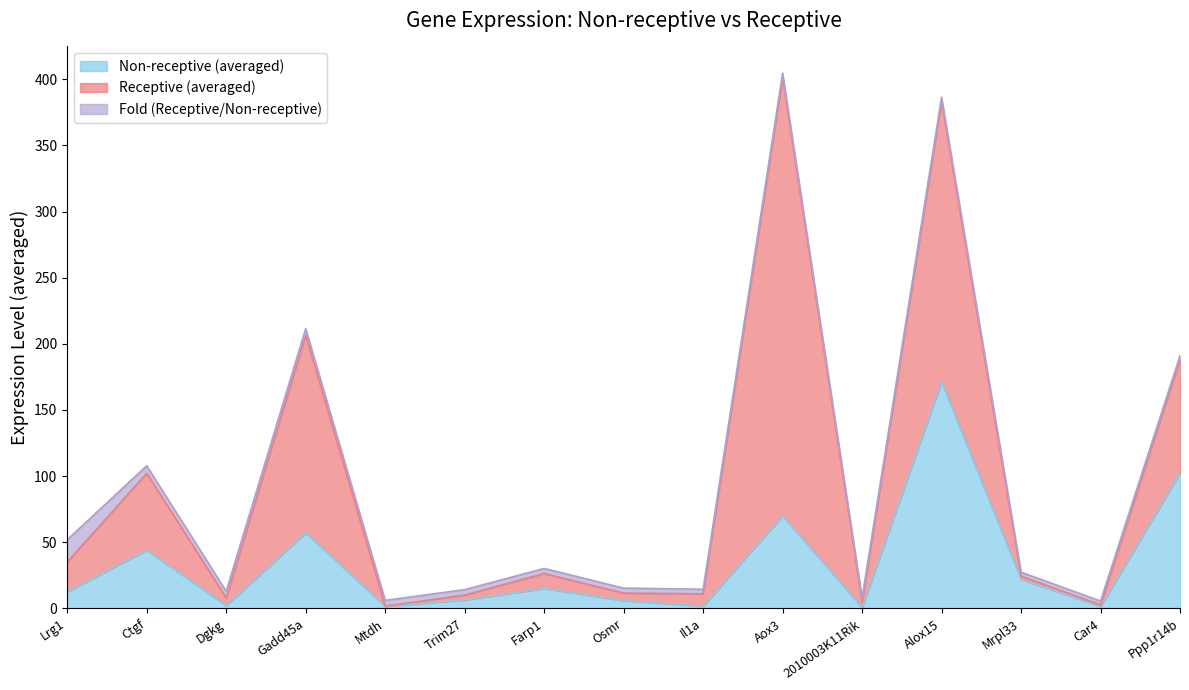

What is the value of the Non-receptive (averaged) point at the 6th from the left?

6.4